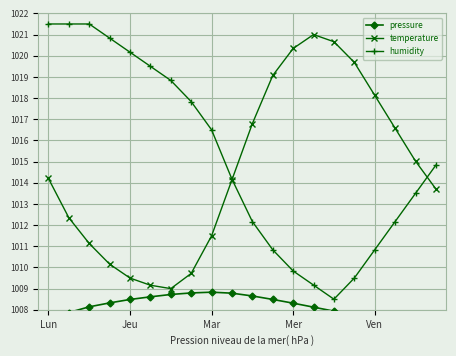

List the series in order of their peak value, highest first.

humidity, temperature, pressure